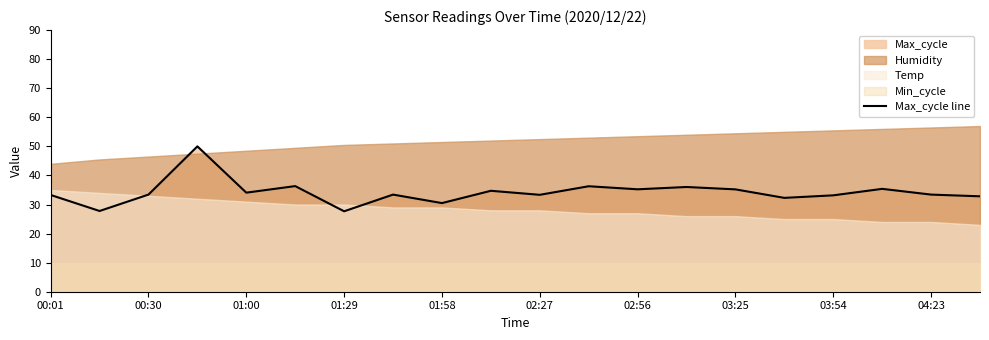

How many values are below 33?

5